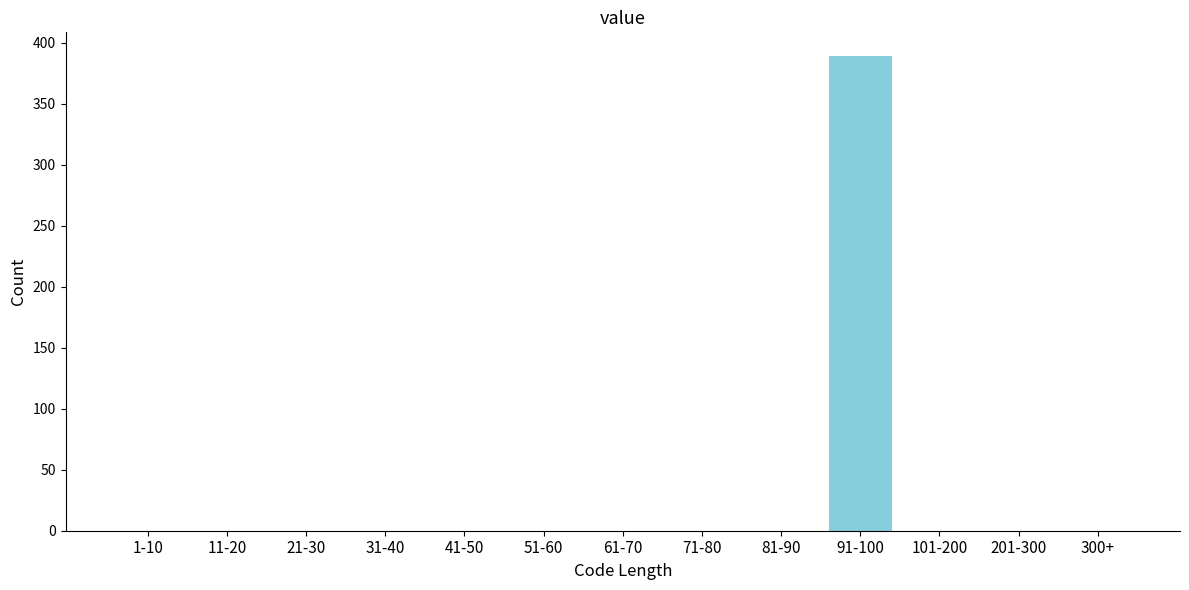

Reading right to left, transcribe all the data shown in this chart.

300+=0	201-300=0	101-200=0	91-100=389	81-90=0	71-80=0	61-70=0	51-60=0	41-50=0	31-40=0	21-30=0	11-20=0	1-10=0